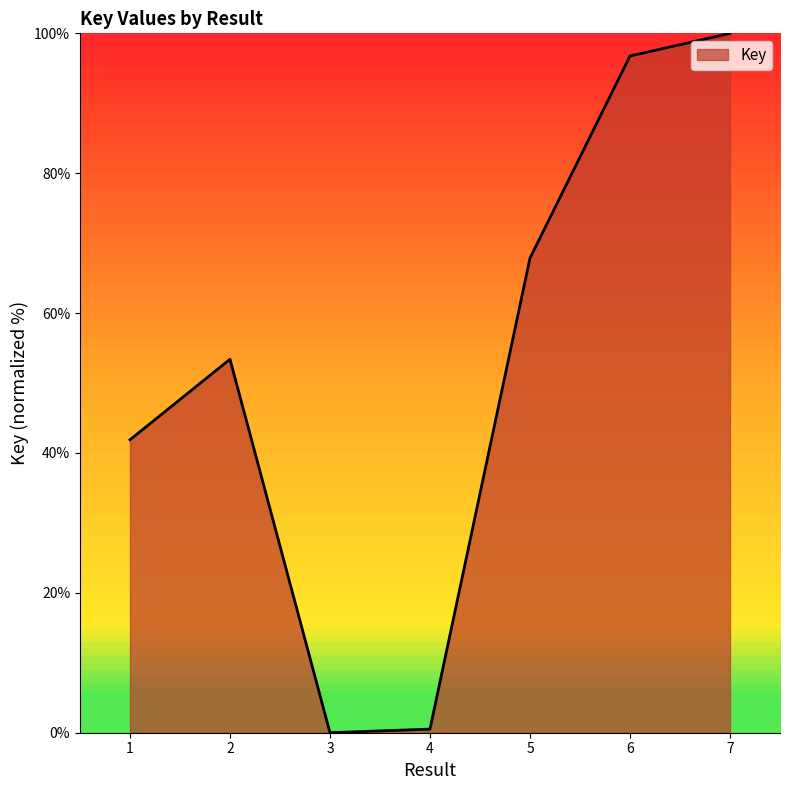

How many lines are shown in the chart?

1